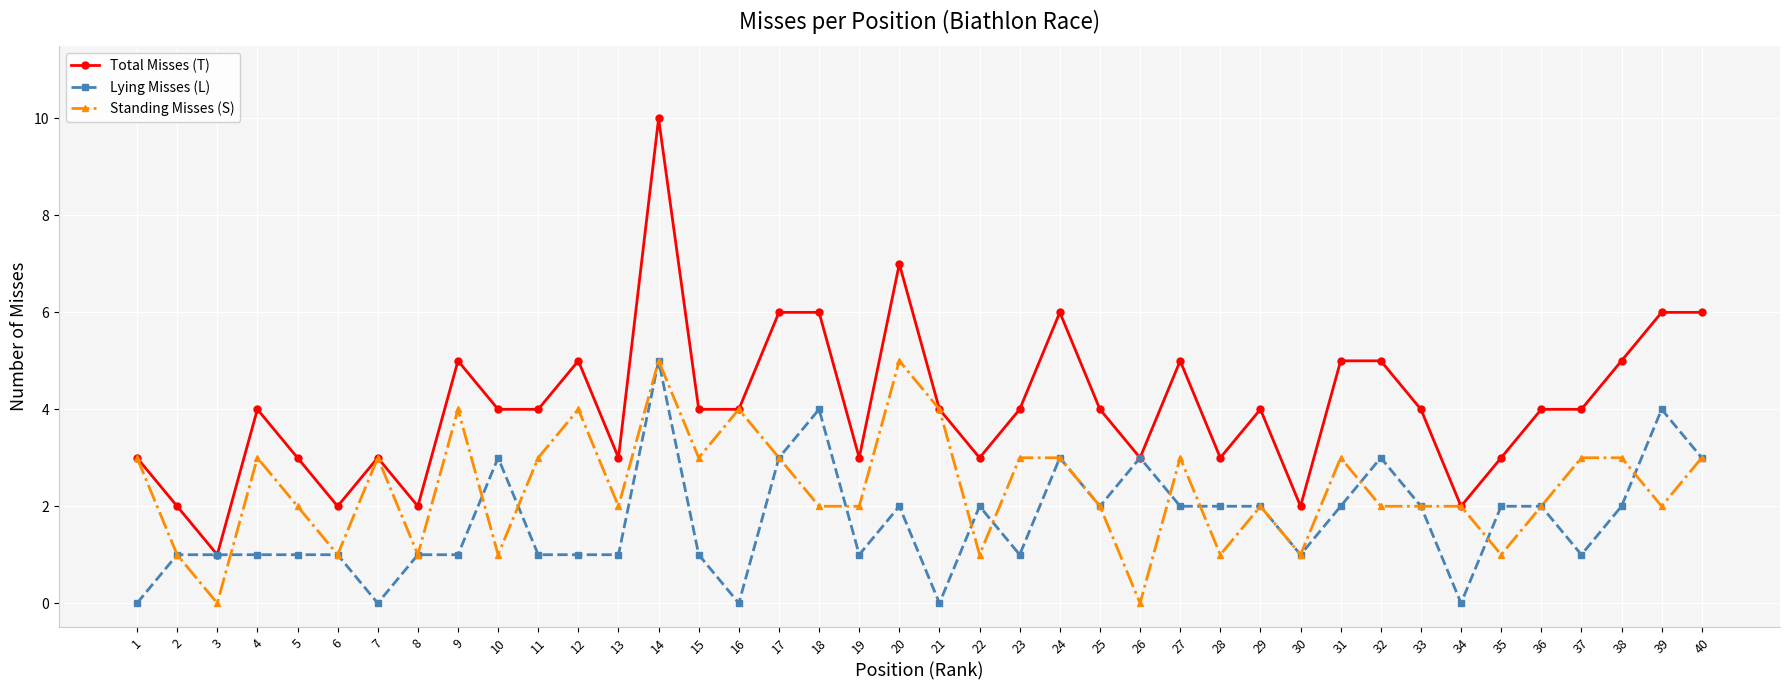

What is the maximum value shown in the chart?

10